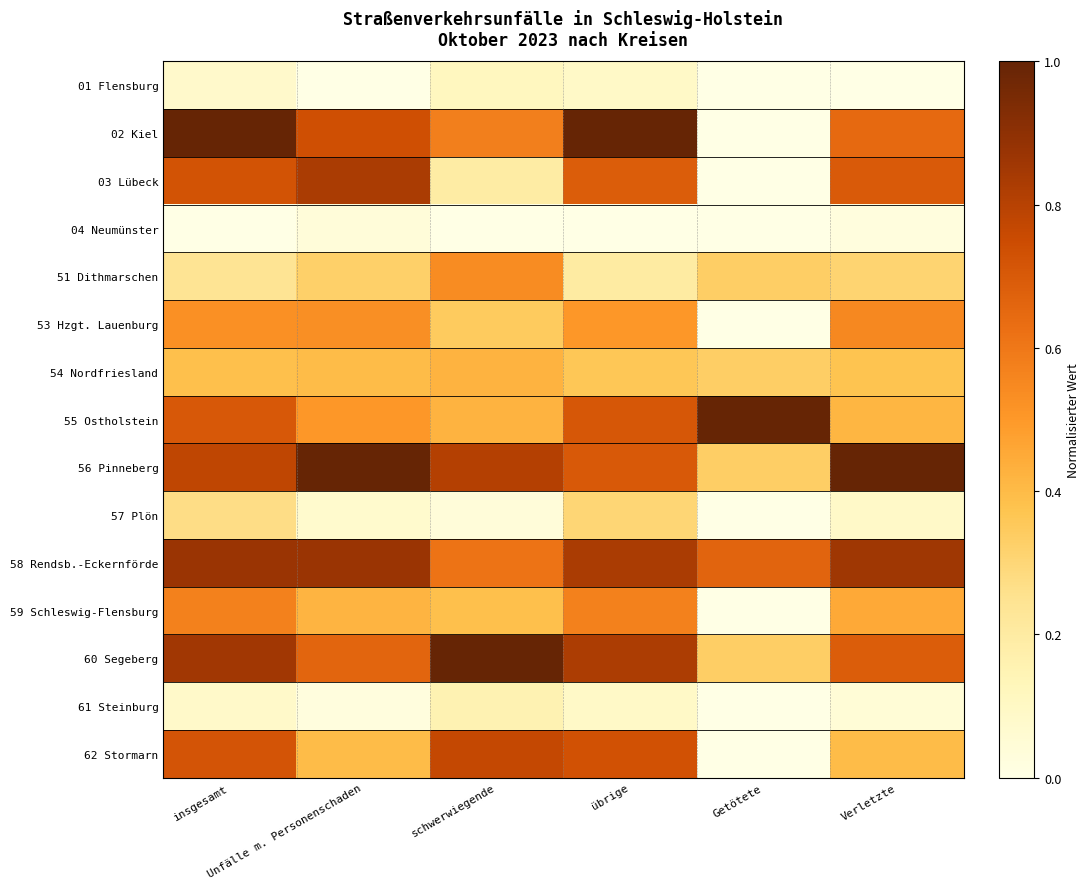

Reading left to right, list all the values displayed in this chart.

01 Flensburg: insgesamt=0.1	Unfälle m. Personenschaden=0.0	schwerwiegende=0.1	übrige=0.1	Getötete=0.0	Verletzte=0.0
02 Kiel: insgesamt=1.0	Unfälle m. Personenschaden=0.7	schwerwiegende=0.6	übrige=1.0	Getötete=0.0	Verletzte=0.6
03 Lübeck: insgesamt=0.7	Unfälle m. Personenschaden=0.8	schwerwiegende=0.2	übrige=0.7	Getötete=0.0	Verletzte=0.7
04 Neumünster: insgesamt=0.0	Unfälle m. Personenschaden=0.0	schwerwiegende=0.0	übrige=0.0	Getötete=0.0	Verletzte=0.0
51 Dithmarschen: insgesamt=0.2	Unfälle m. Personenschaden=0.3	schwerwiegende=0.5	übrige=0.2	Getötete=0.3	Verletzte=0.3
53 Hzgt. Lauenburg: insgesamt=0.5	Unfälle m. Personenschaden=0.5	schwerwiegende=0.3	übrige=0.5	Getötete=0.0	Verletzte=0.5
54 Nordfriesland: insgesamt=0.4	Unfälle m. Personenschaden=0.4	schwerwiegende=0.4	übrige=0.4	Getötete=0.3	Verletzte=0.4
55 Ostholstein: insgesamt=0.7	Unfälle m. Personenschaden=0.5	schwerwiegende=0.4	übrige=0.7	Getötete=1.0	Verletzte=0.4
56 Pinneberg: insgesamt=0.8	Unfälle m. Personenschaden=1.0	schwerwiegende=0.8	übrige=0.7	Getötete=0.3	Verletzte=1.0
57 Plön: insgesamt=0.3	Unfälle m. Personenschaden=0.1	schwerwiegende=0.0	übrige=0.3	Getötete=0.0	Verletzte=0.1
58 Rendsb.-Eckernförde: insgesamt=0.9	Unfälle m. Personenschaden=0.9	schwerwiegende=0.6	übrige=0.8	Getötete=0.7	Verletzte=0.9
59 Schleswig-Flensburg: insgesamt=0.6	Unfälle m. Personenschaden=0.4	schwerwiegende=0.4	übrige=0.6	Getötete=0.0	Verletzte=0.5
60 Segeberg: insgesamt=0.9	Unfälle m. Personenschaden=0.7	schwerwiegende=1.0	übrige=0.8	Getötete=0.3	Verletzte=0.7
61 Steinburg: insgesamt=0.1	Unfälle m. Personenschaden=0.0	schwerwiegende=0.2	übrige=0.1	Getötete=0.0	Verletzte=0.0
62 Stormarn: insgesamt=0.7	Unfälle m. Personenschaden=0.4	schwerwiegende=0.8	übrige=0.7	Getötete=0.0	Verletzte=0.4